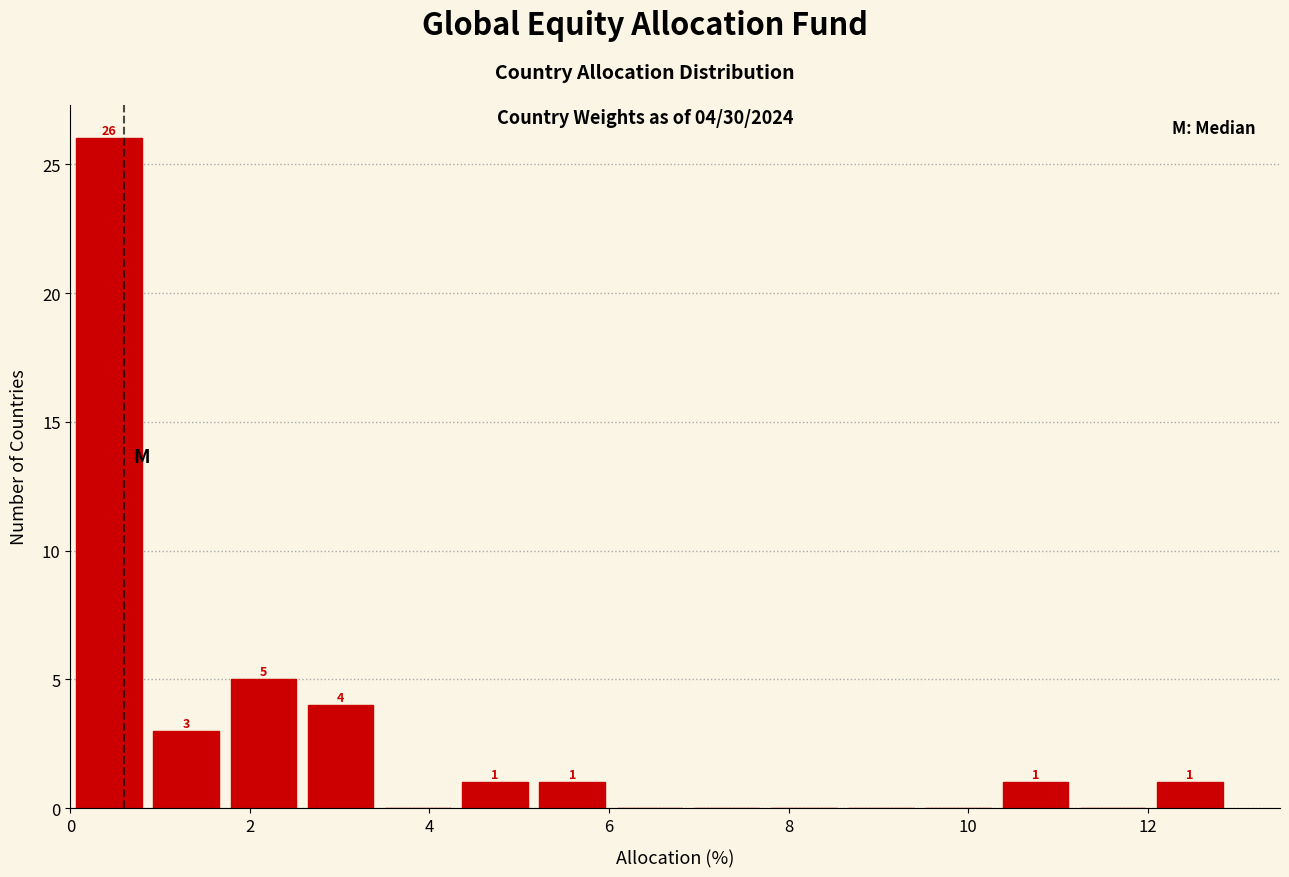

Over which range of the x-axis is the bar tallest?

0.00 to 0.86